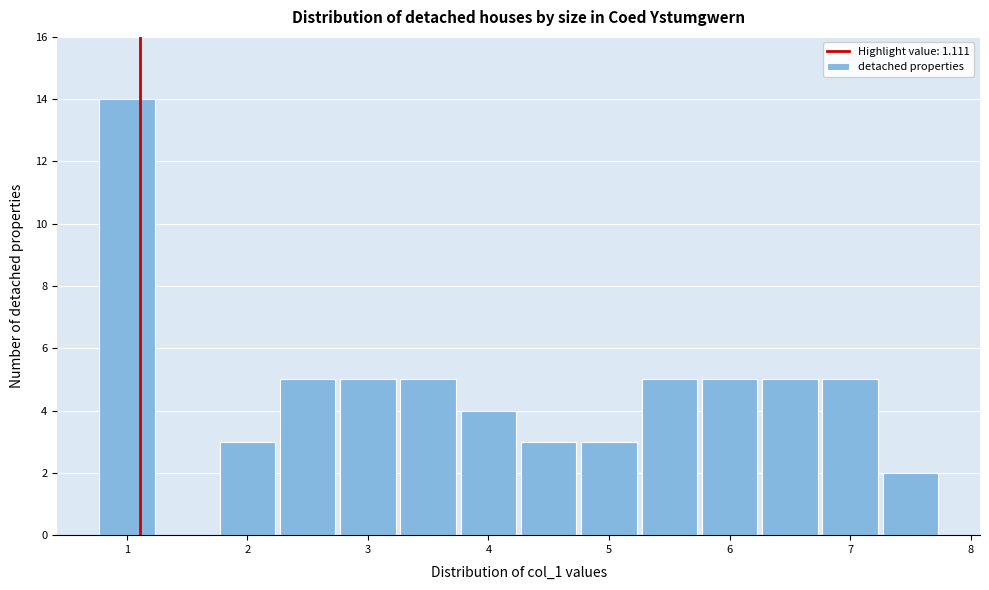

Over which range of the x-axis is the bar tallest?

0.75 to 1.25